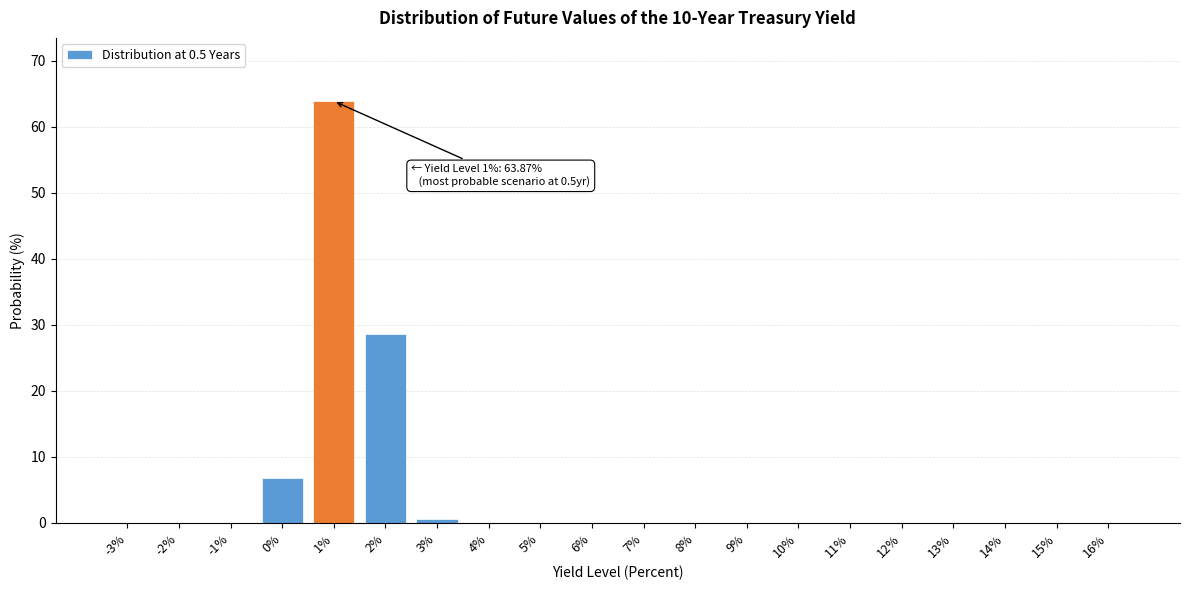

What is the sum of all values?

100.0